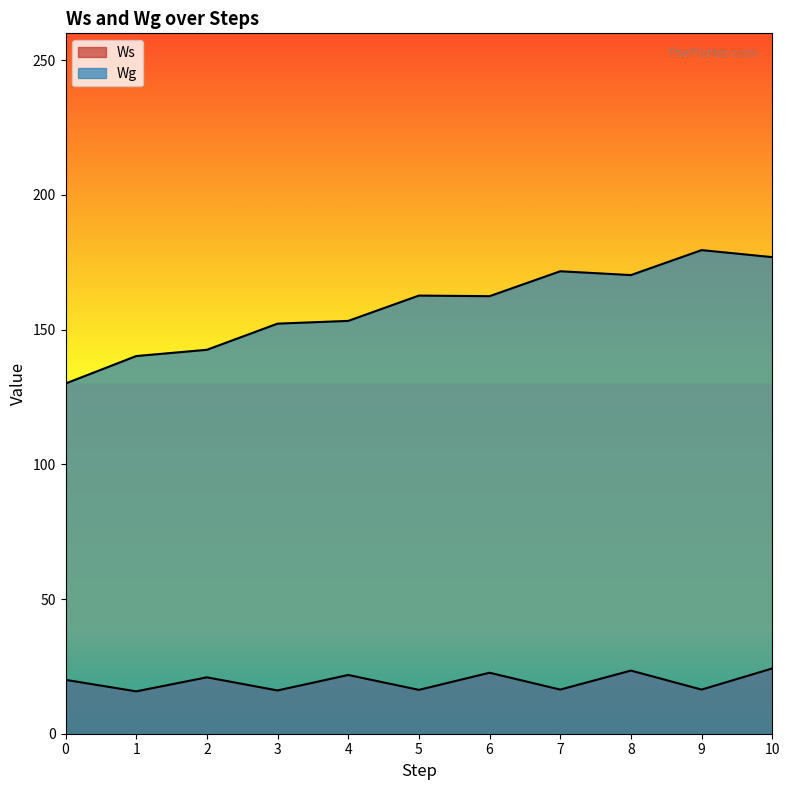

How many lines are shown in the chart?

2